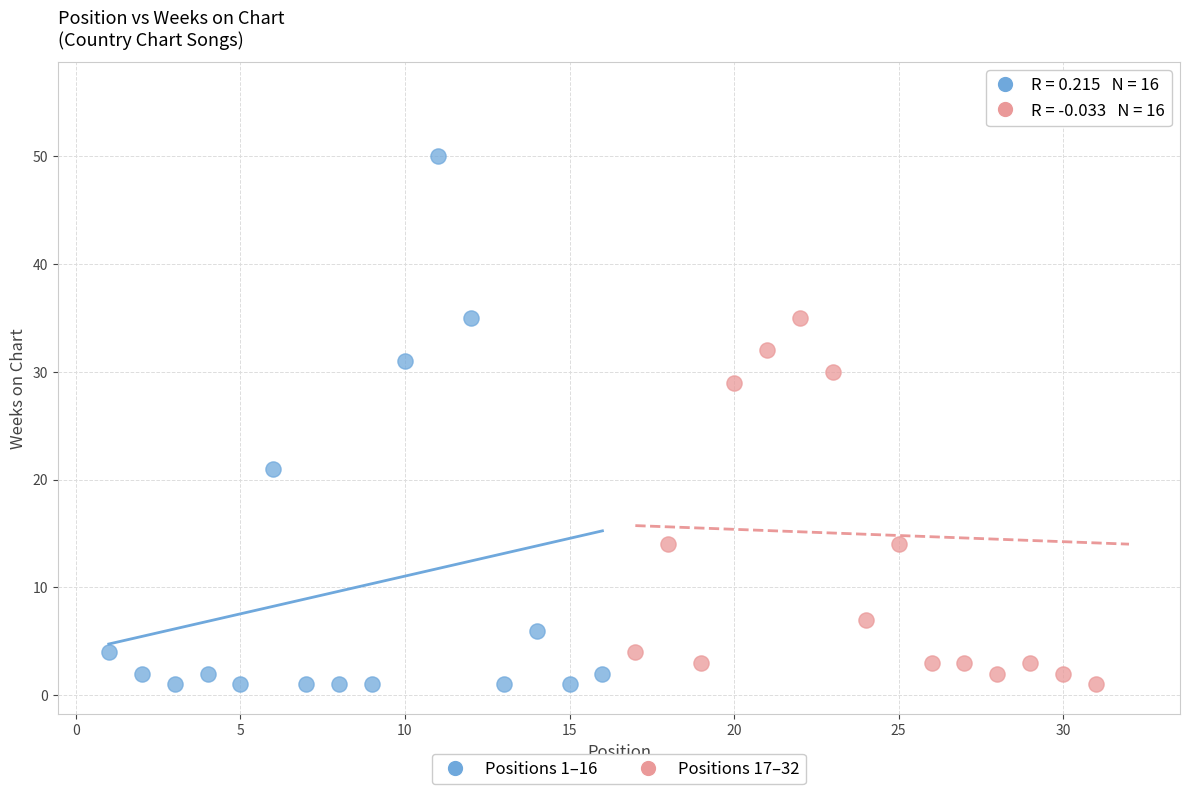

Which series has the largest Y range (max minus min)?

Positions 17–32